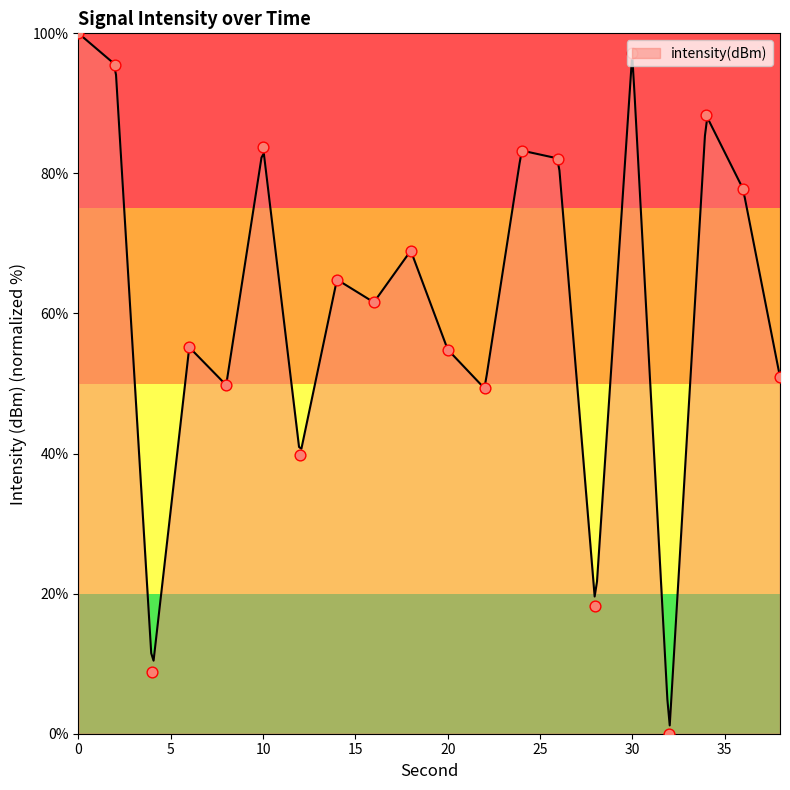

What is the ratio of the value at 18 to the value at 10?

0.8